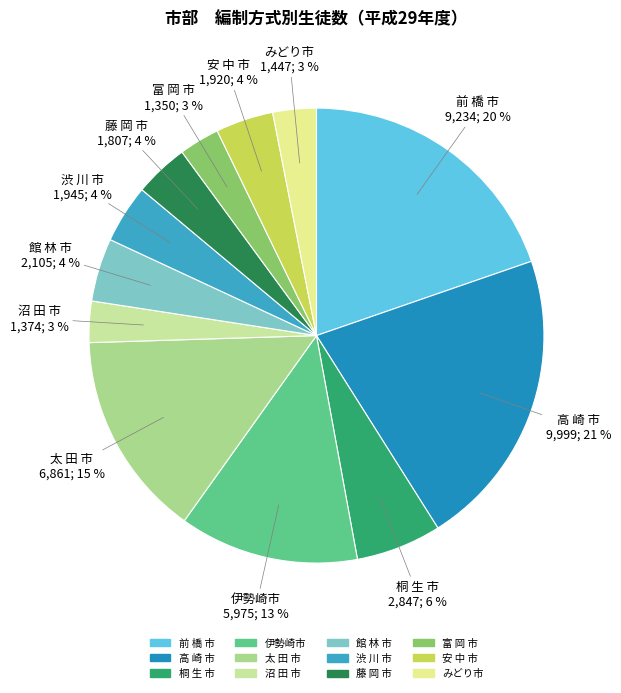

To the nearest percent, what is the average slice percentage?

8%